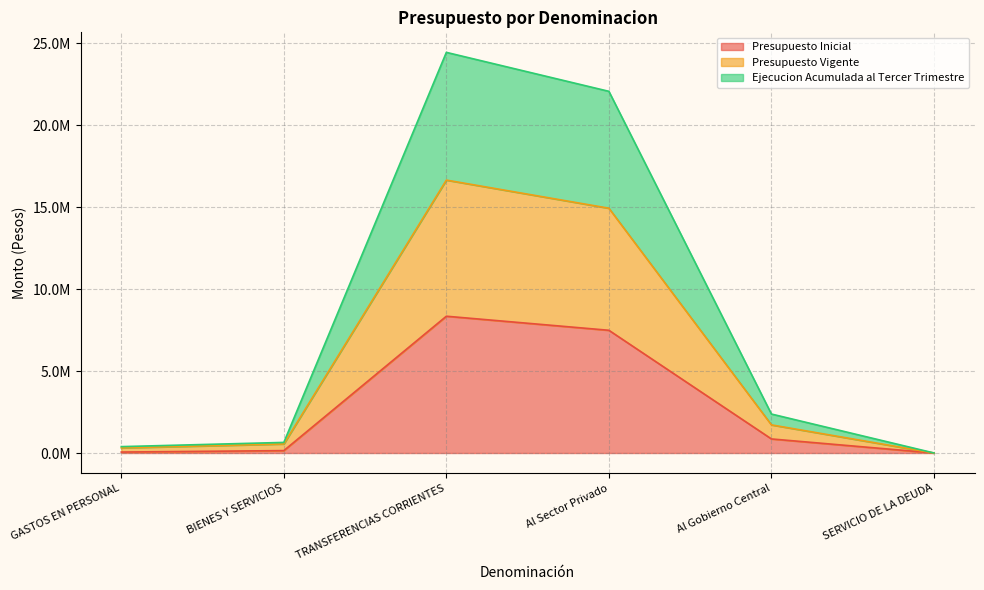

Which series has the widest spread of values?

Ejecucion Acumulada al Tercer Trimestre